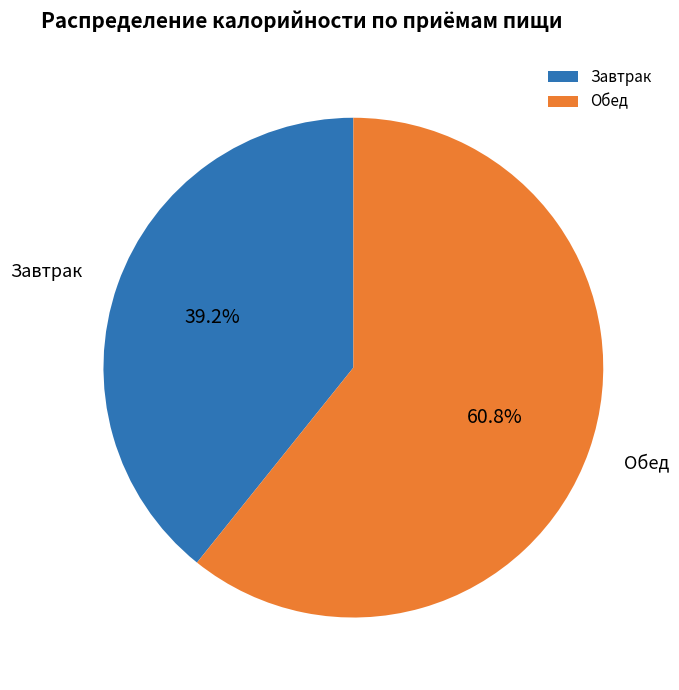

Which has a higher value, Завтрак or Обед?

Обед